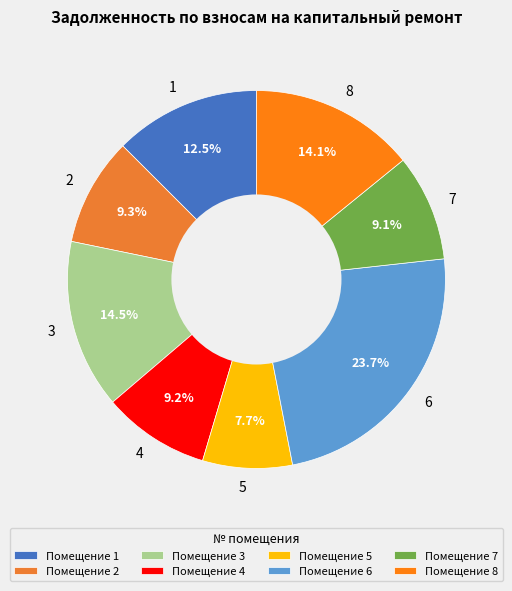

How many segments does this pie chart have?

8